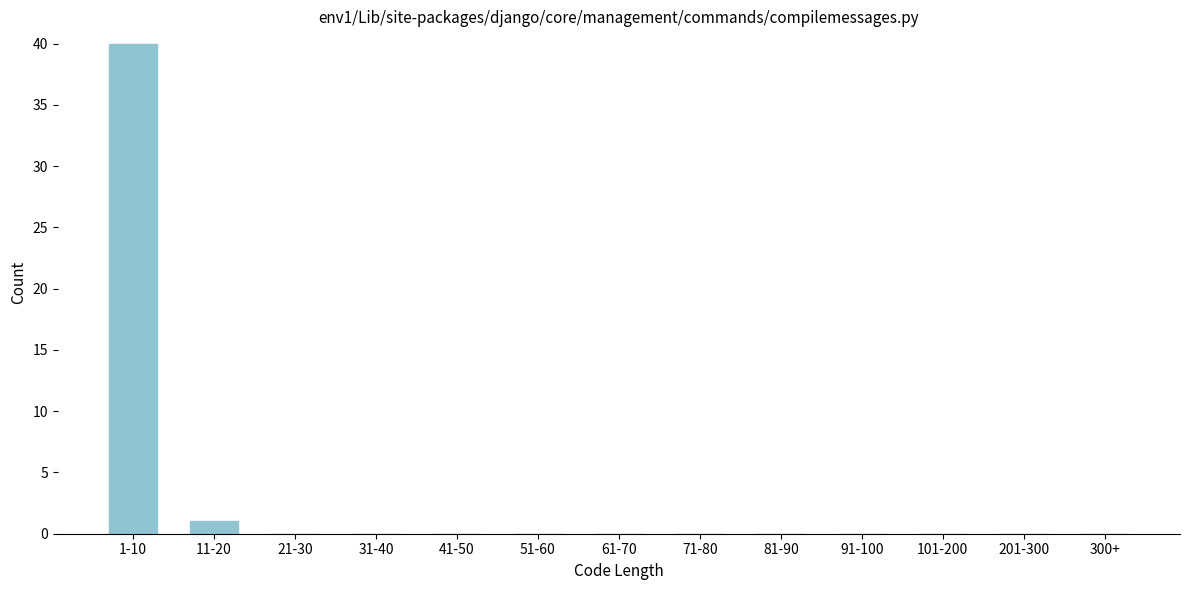

Reading left to right, what are all the values shown in this chart?

1-10=40	11-20=1	21-30=0	31-40=0	41-50=0	51-60=0	61-70=0	71-80=0	81-90=0	91-100=0	101-200=0	201-300=0	300+=0